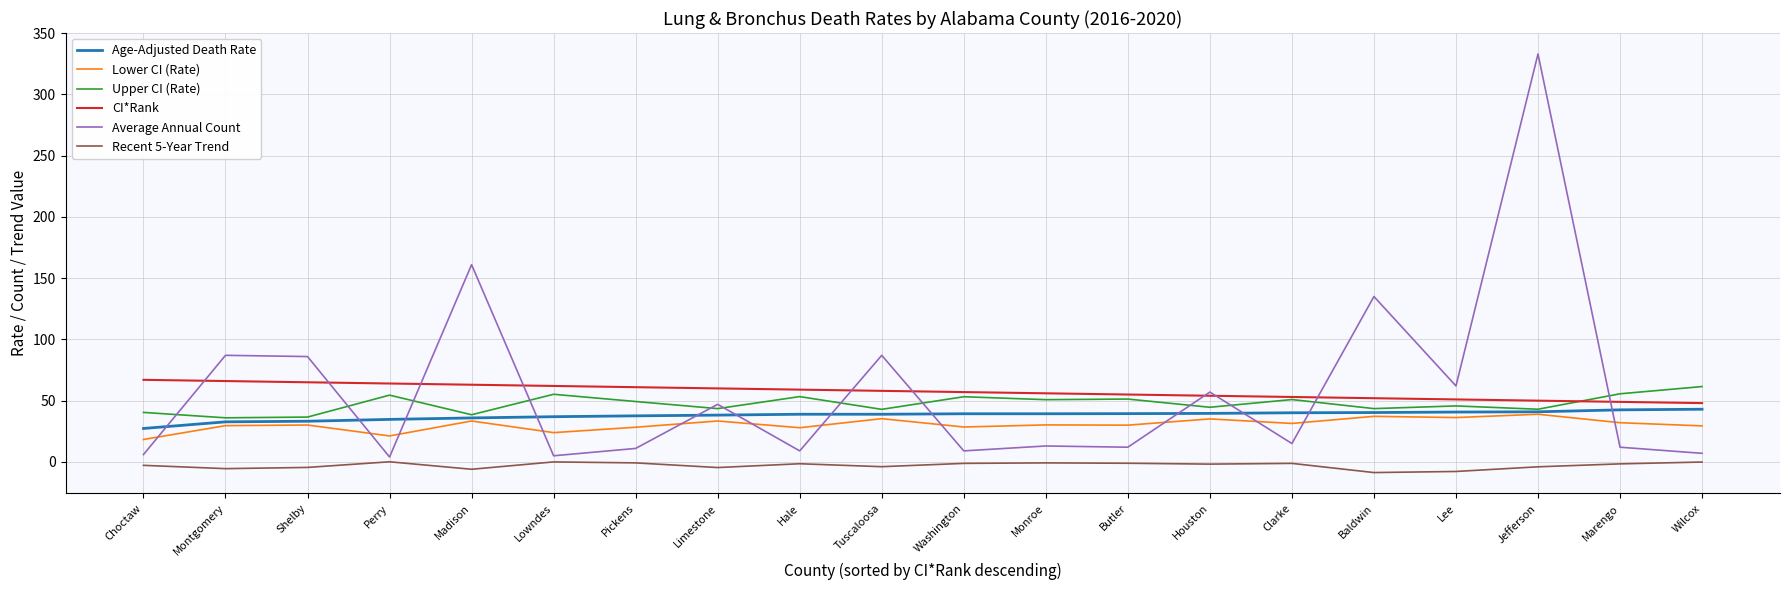

What is the total value across all series at Hale?

186.6